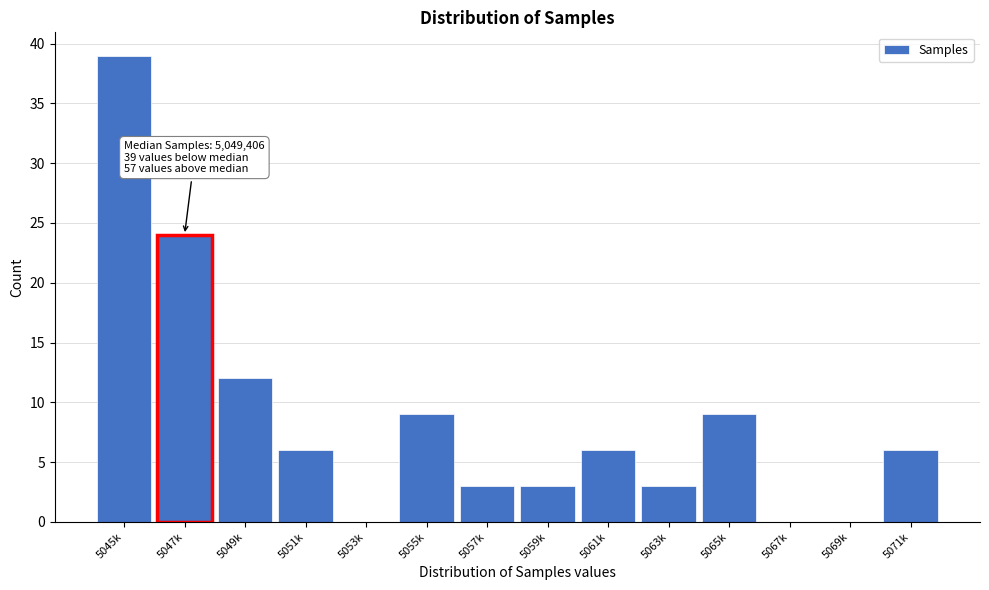

Reading left to right, list all the values displayed in this chart.

5045k=39	5047k=24	5049k=12	5051k=6	5053k=0	5055k=9	5057k=3	5059k=3	5061k=6	5063k=3	5065k=9	5067k=0	5069k=0	5071k=6